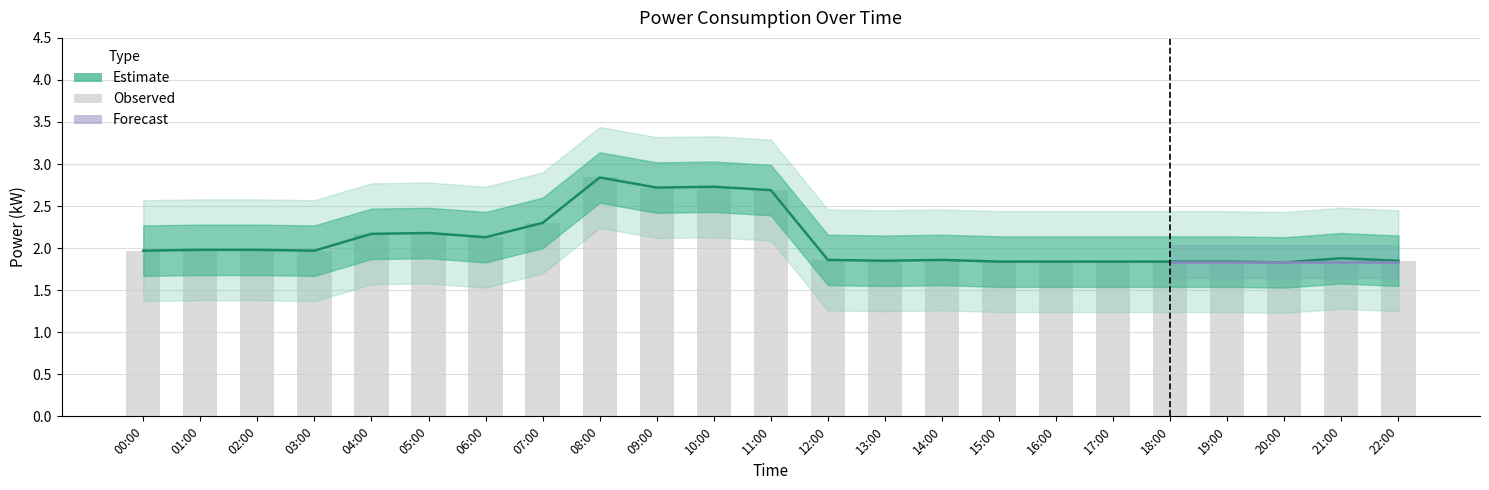

List the series in order of their peak value, highest first.

power_wide_upper, power_upper, power_center, bar_values, power_lower, power_wide_lower